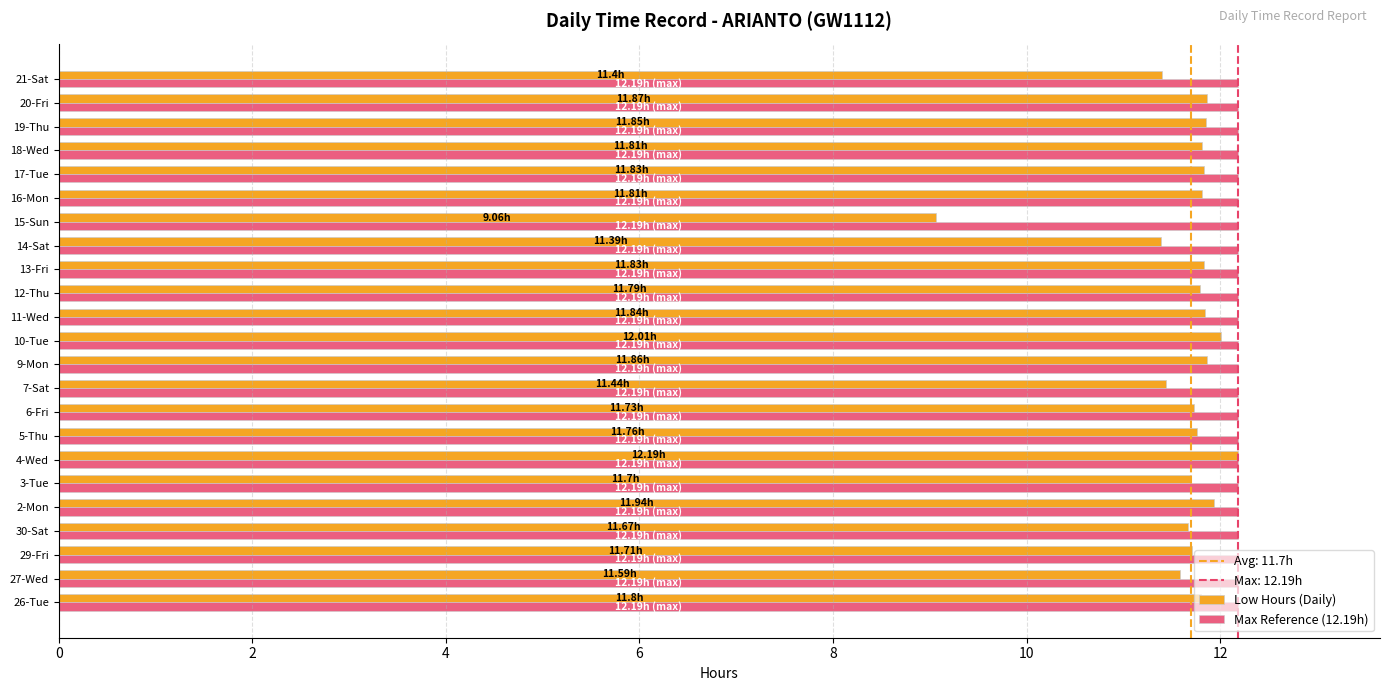

Which series has the largest range (max minus min)?

Low Hours (Daily)